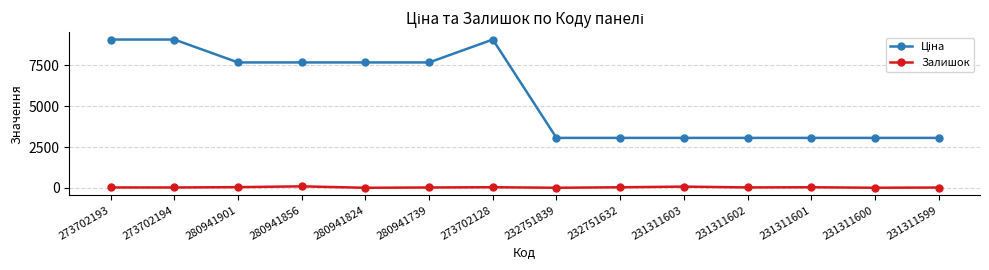

Is it true that Залишок equals 34.0 at 273702128?

True